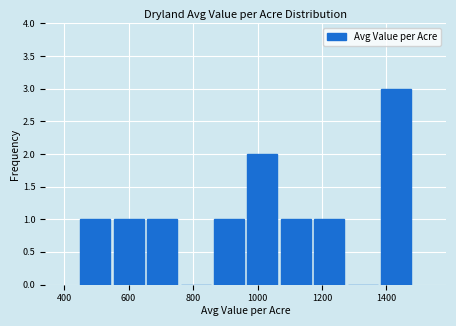

Reading left to right, list every bar in this chart as the range it spans on the x-axis followed by its height. Neither the bar edges nor the heights are printed on the chart, so give them approximately, as read against the axes.

440 to 540: 1
540 to 660: 1
660 to 760: 1
760 to 860: 0
860 to 960: 1
960 to 1060: 2
1060 to 1180: 1
1180 to 1280: 1
1280 to 1380: 0
1380 to 1480: 3